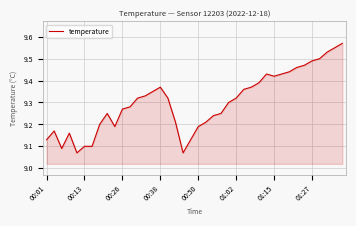

True or false: there are more than 1 points higher than both neighbors.

True